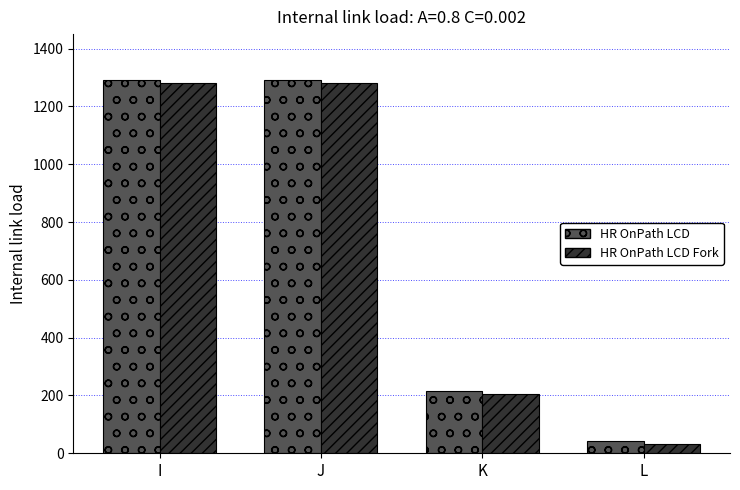

What is the spread (max minus min) of values at L?

10